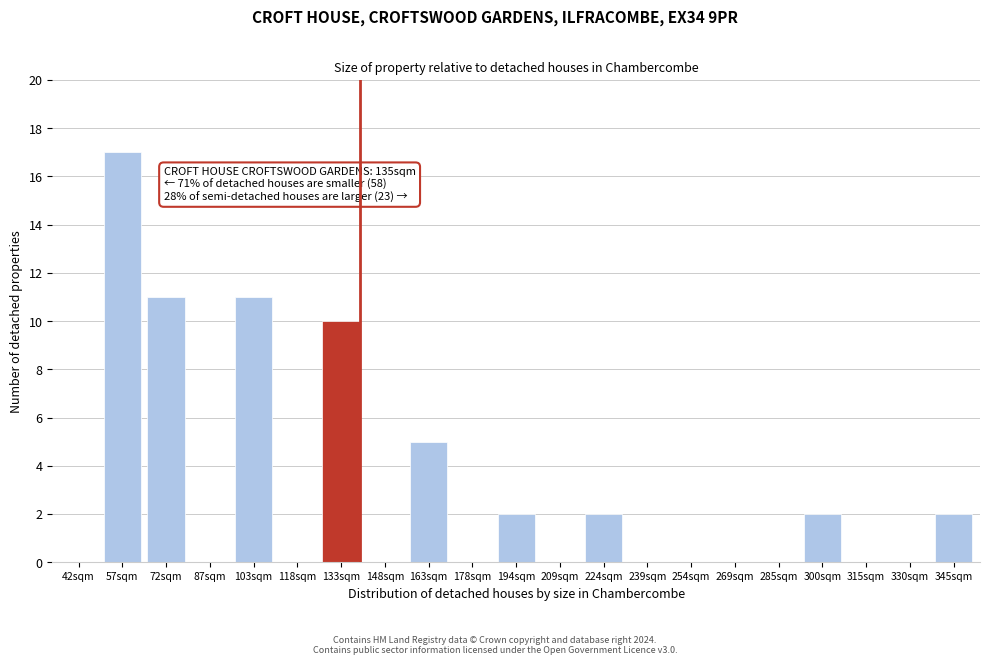

Reading right to left, list all the values displayed in this chart.

345sqm=2	330sqm=0	315sqm=0	300sqm=2	285sqm=0	269sqm=0	254sqm=0	239sqm=0	224sqm=2	209sqm=0	194sqm=2	178sqm=0	163sqm=5	148sqm=0	133sqm=10	118sqm=0	103sqm=11	87sqm=0	72sqm=11	57sqm=17	42sqm=0